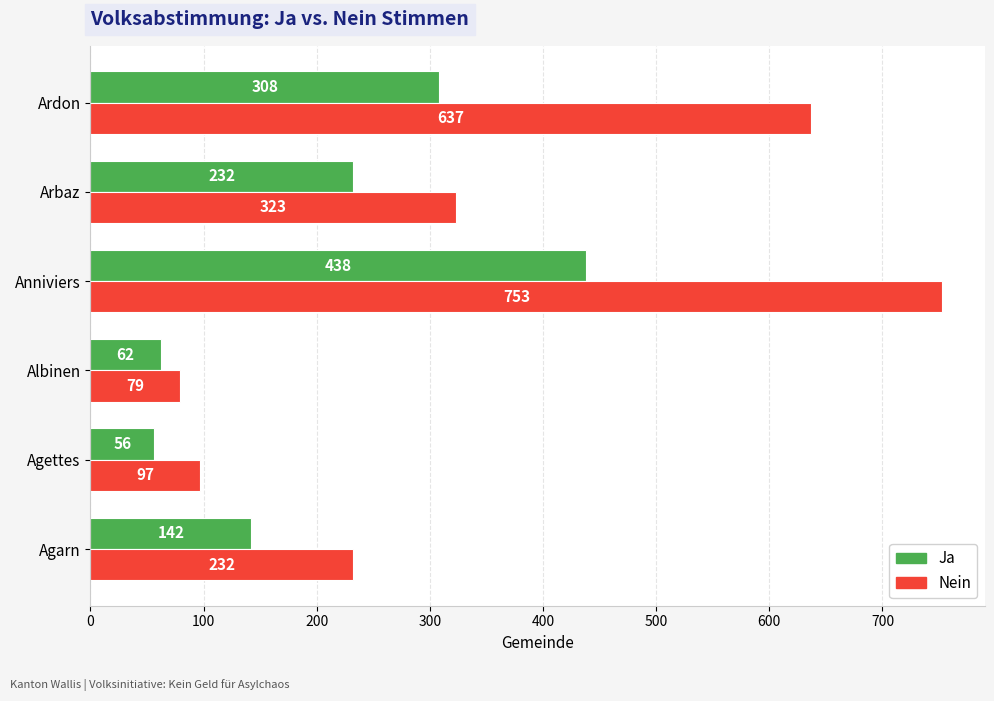

What value does the Nein series have at Ardon, to the nearest 50?

650